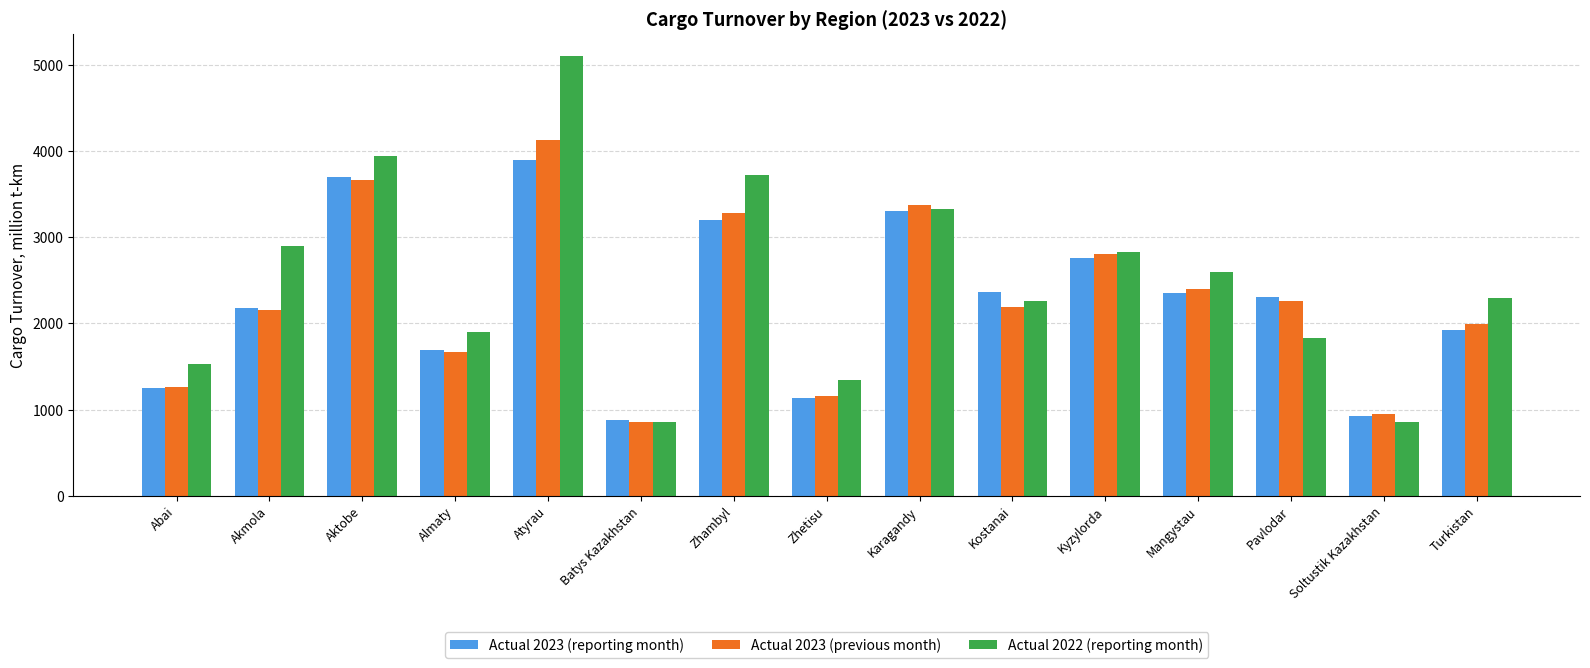

What is the average value of the Actual 2022 (reporting month) series?

2486.2